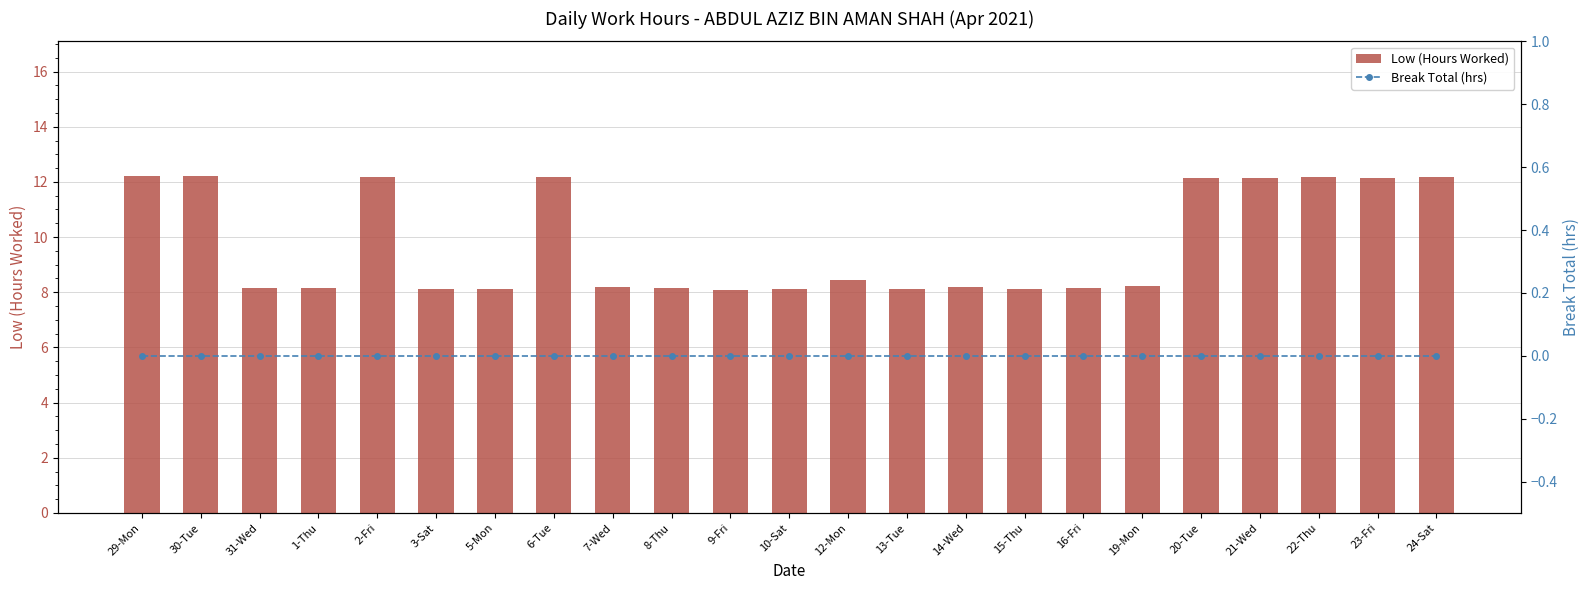

Reading left to right, transcribe all the data shown in this chart.

Low (Hours Worked): 12.2	12.2	8.2	8.2	12.2	8.1	8.1	12.2	8.2	8.2	8.1	8.1	8.4	8.1	8.2	8.1	8.2	8.2	12.2	12.2	12.2	12.1	12.2
Break Total (hrs): 0.0	0.0	0.0	0.0	0.0	0.0	0.0	0.0	0.0	0.0	0.0	0.0	0.0	0.0	0.0	0.0	0.0	0.0	0.0	0.0	0.0	0.0	0.0